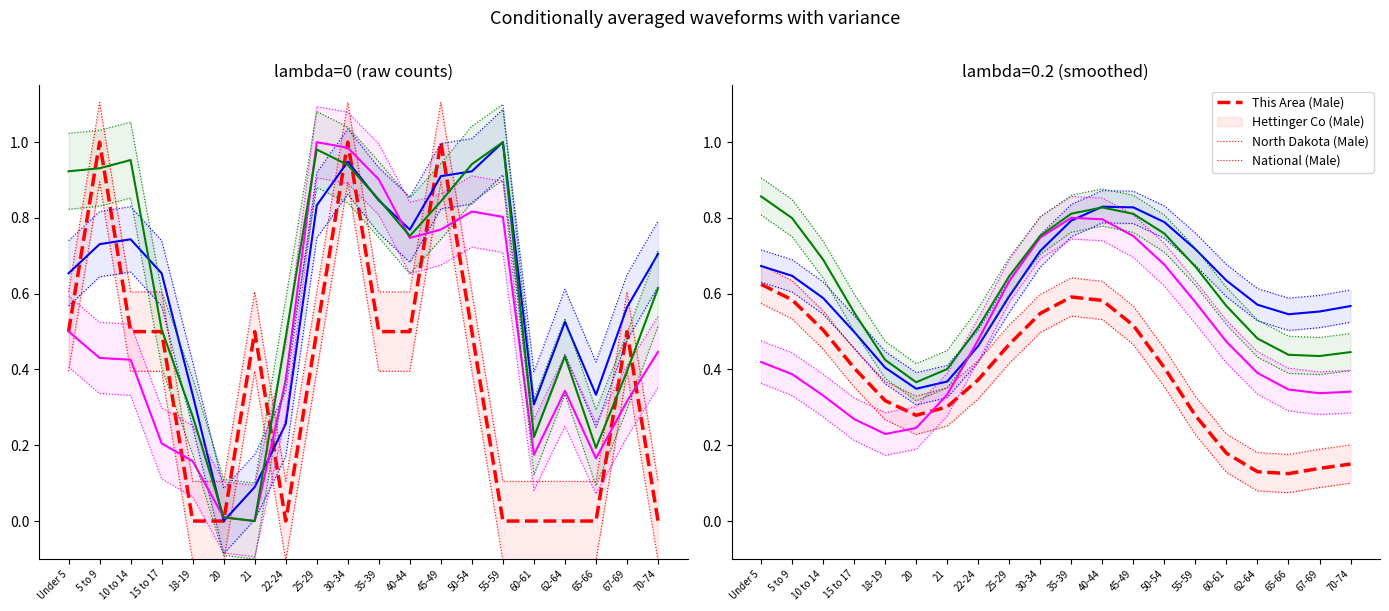

At which category does Hettinger Co (Male) reach its first local peak?

40-44